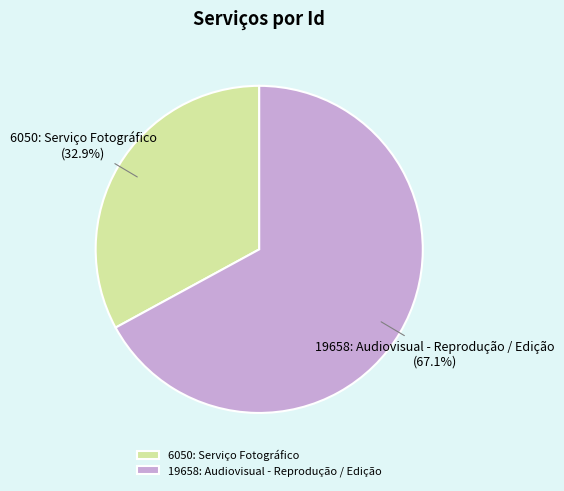

What is the majority slice?

19658: Audiovisual - Reprodução / Edição